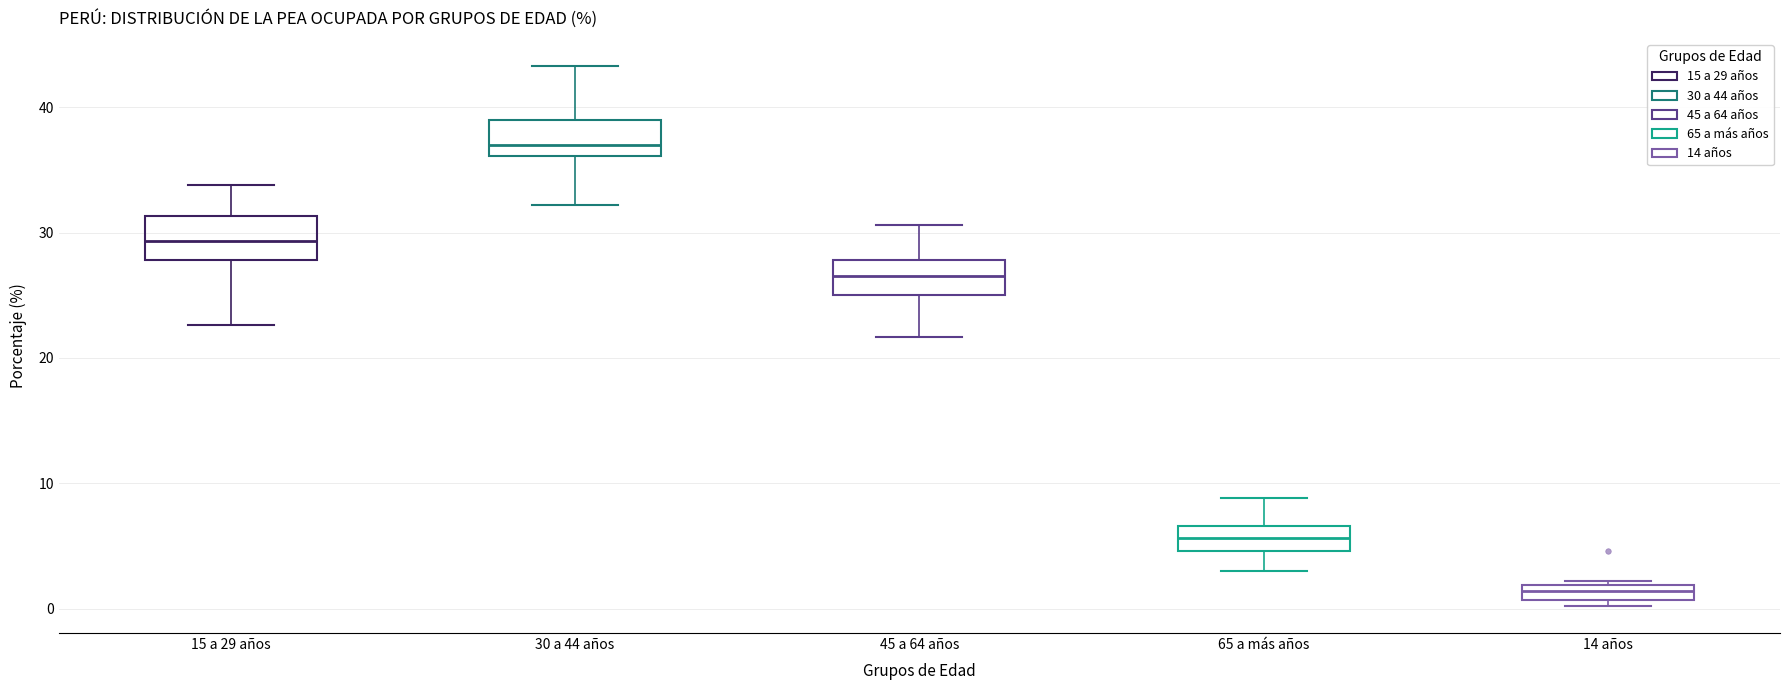

Which box has the lowest median line?

14 años